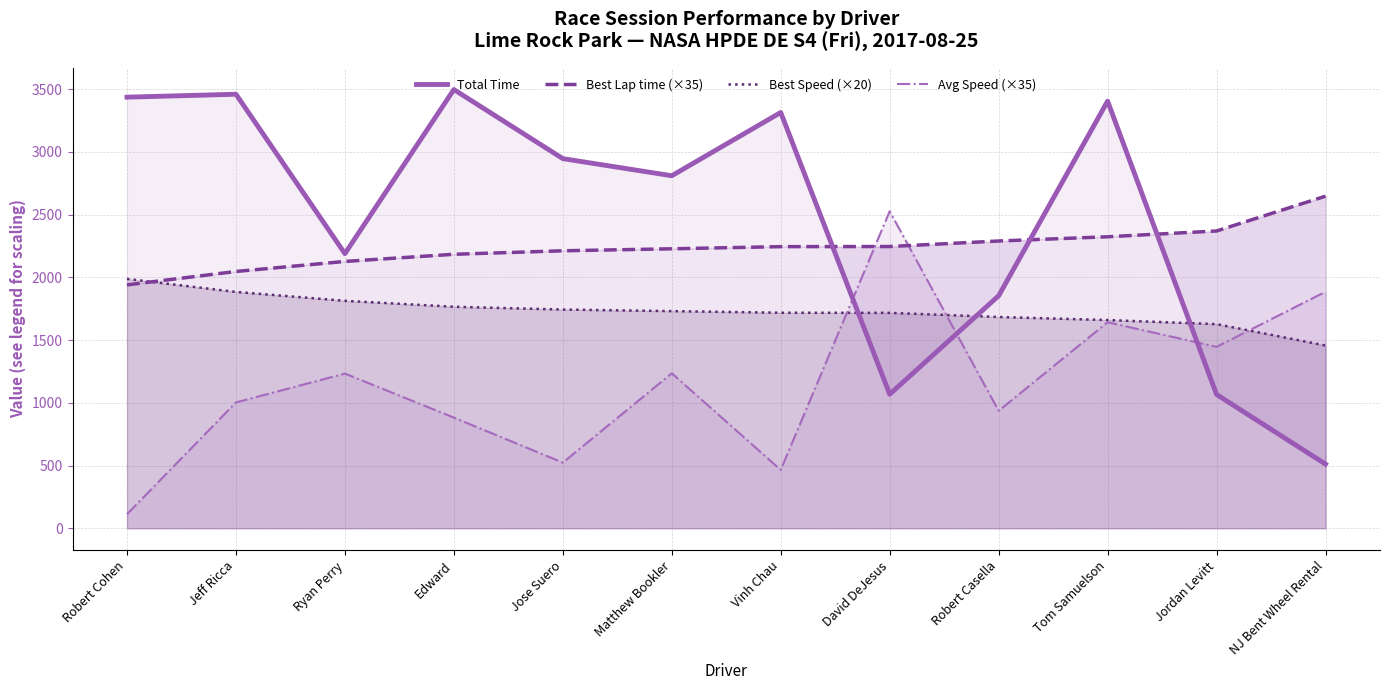

Is the value of Total Time at Robert Cohen greater than the value of Avg Speed (×35) at NJ Bent Wheel Rental?

Yes